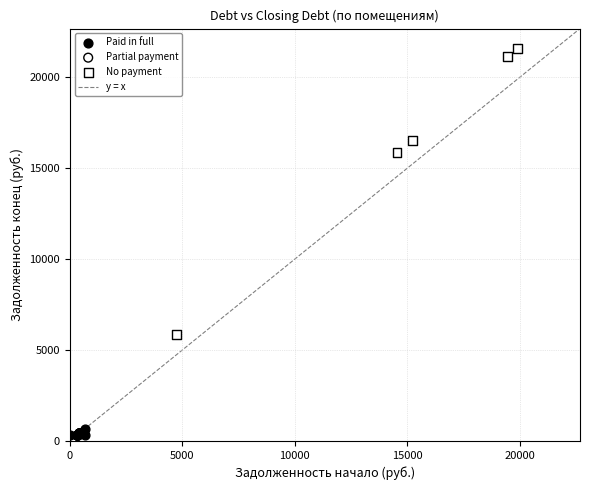

Which series has the largest Y range (max minus min)?

No payment